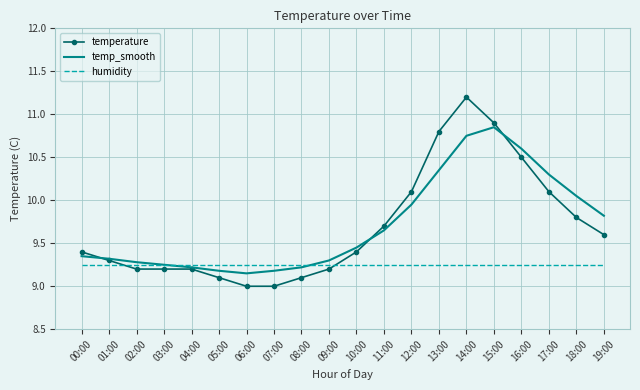

Which series has the widest spread of values?

temperature